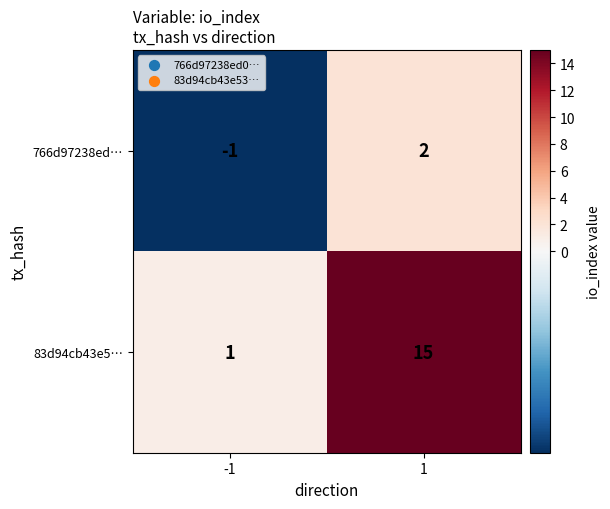

Which series has the largest range (max minus min)?

83d94cb43e5…